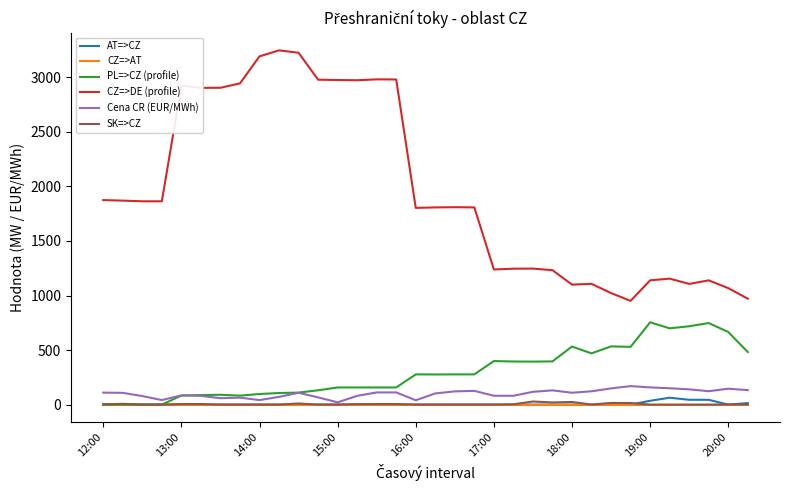

Which series has the largest total across all categories?

CZ=>DE (profile)